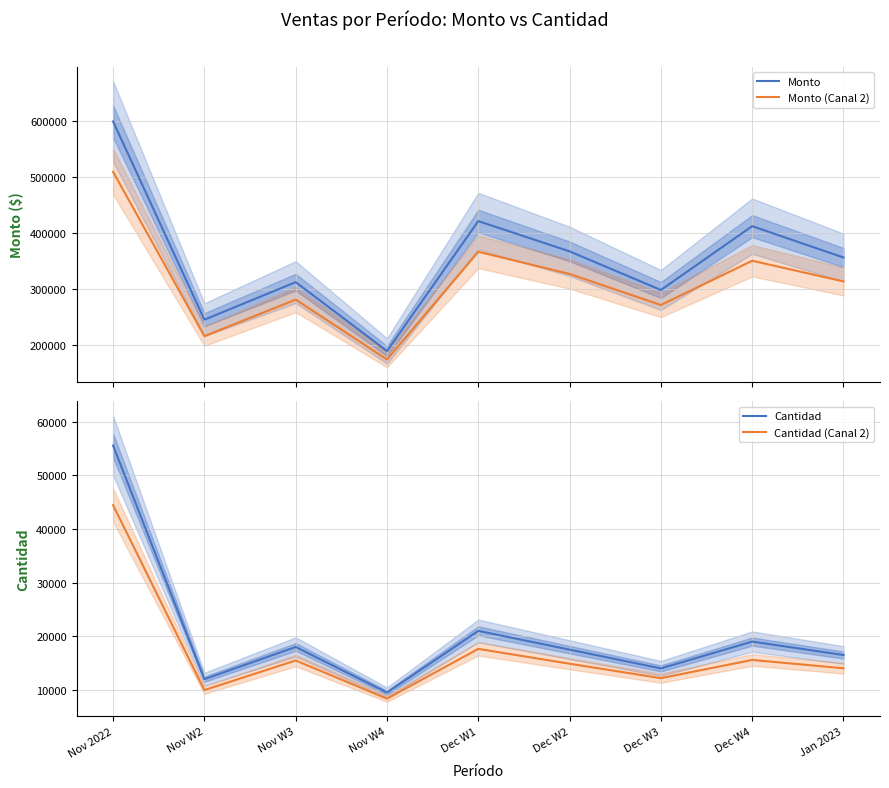

Where does the Monto series first go above 356000?

Nov 2022